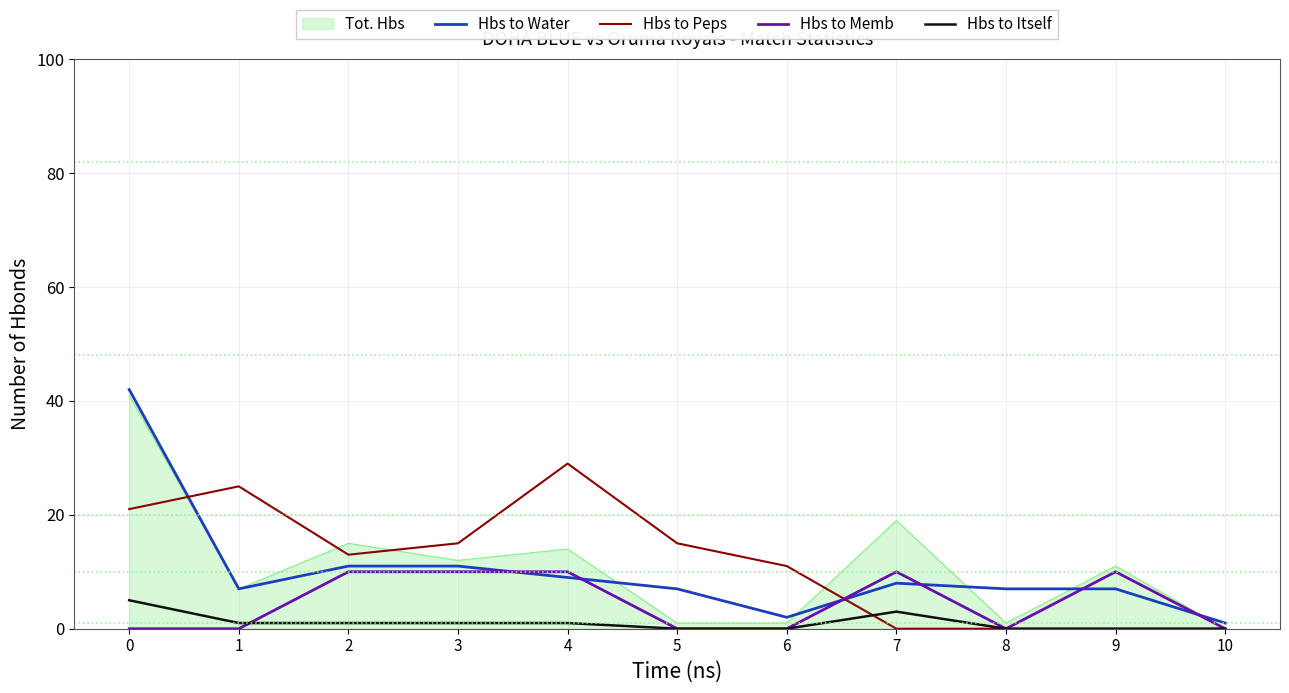

At how many categories does at least one series exceed 8?

9